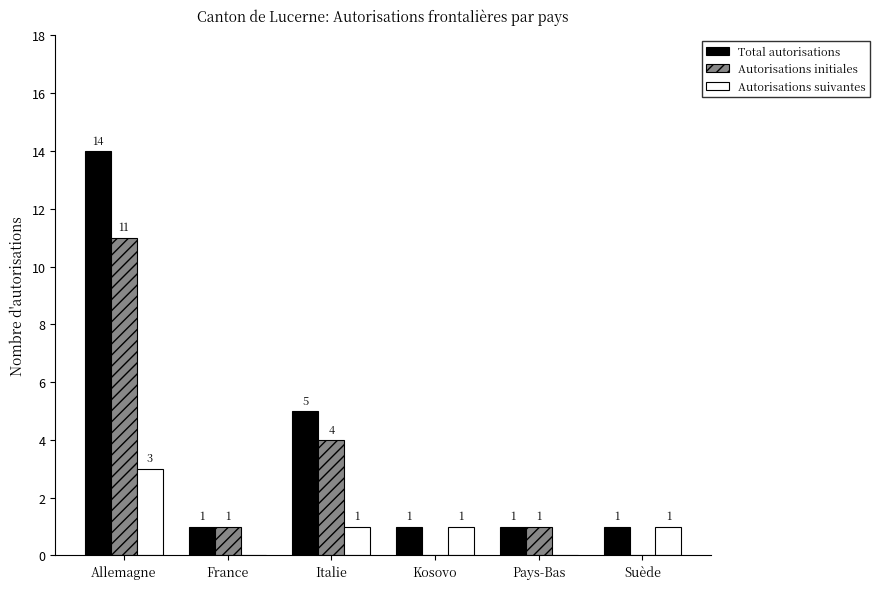

Reading right to left, extract all data points from this chart.

Total autorisations: 1	1	1	5	1	14
Autorisations initiales: 0	1	0	4	1	11
Autorisations suivantes: 1	0	1	1	0	3